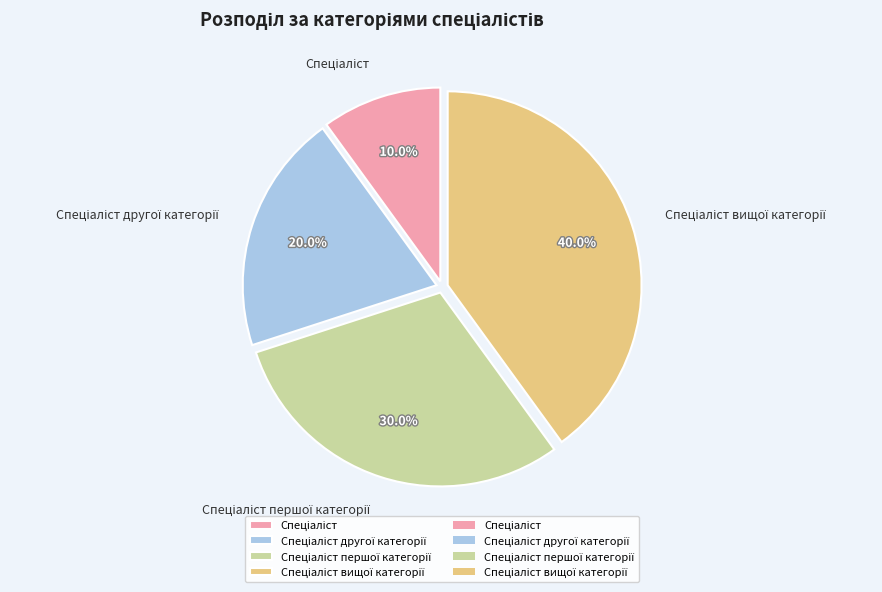

Is there any slice that represents more than half of the pie?

No